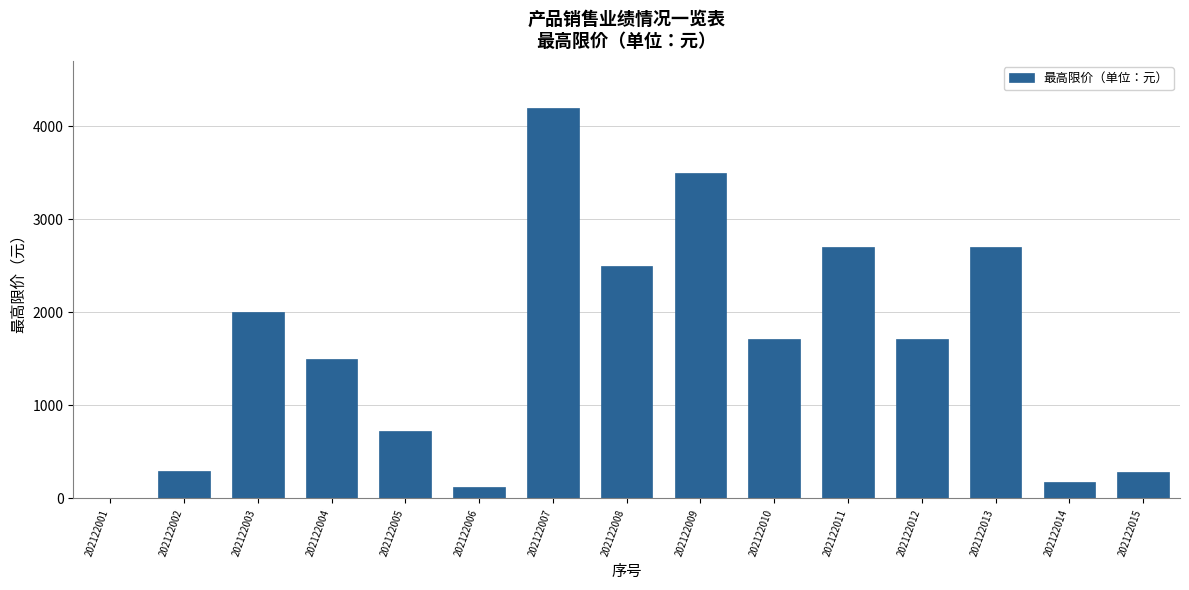

What is the sum of all values?

24118.6